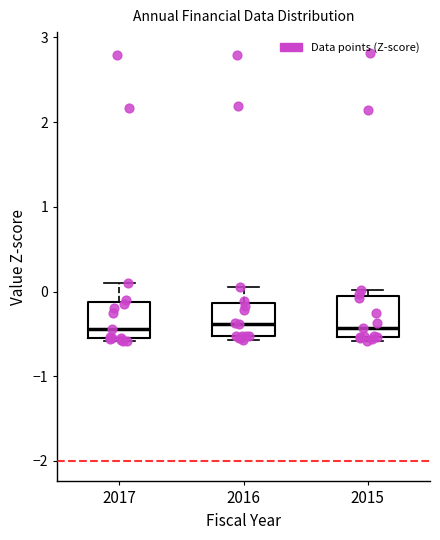

Reading left to right, read every box against the y-axis: the position of its median line, the range the box covers, and the ends of its whiskers. The values are not printed on the chart, so give them approximately, as read against the axis.

2017: median -0.4, box -0.6 to -0.1, whiskers -0.6 (just below the box's lower edge) to 0.1
2016: median -0.4, box -0.5 to -0.1, whiskers -0.6 to 0.1
2015: median -0.4, box -0.5 to 0.0, whiskers -0.6 to 0.0 (just above the box's upper edge)